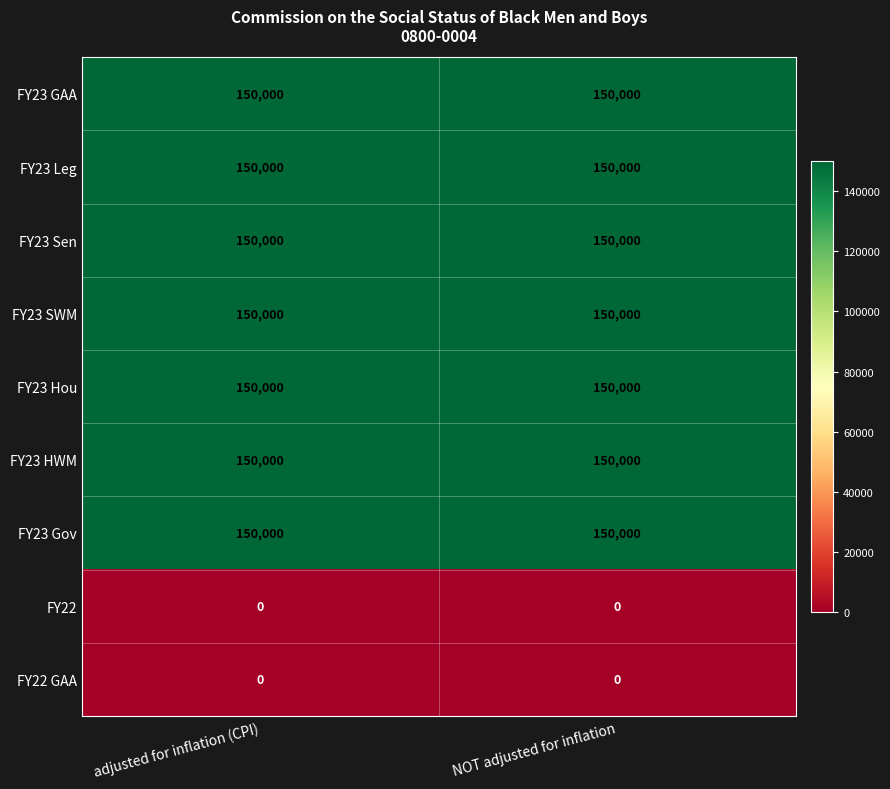

What is the maximum value for FY23 Leg?

150000